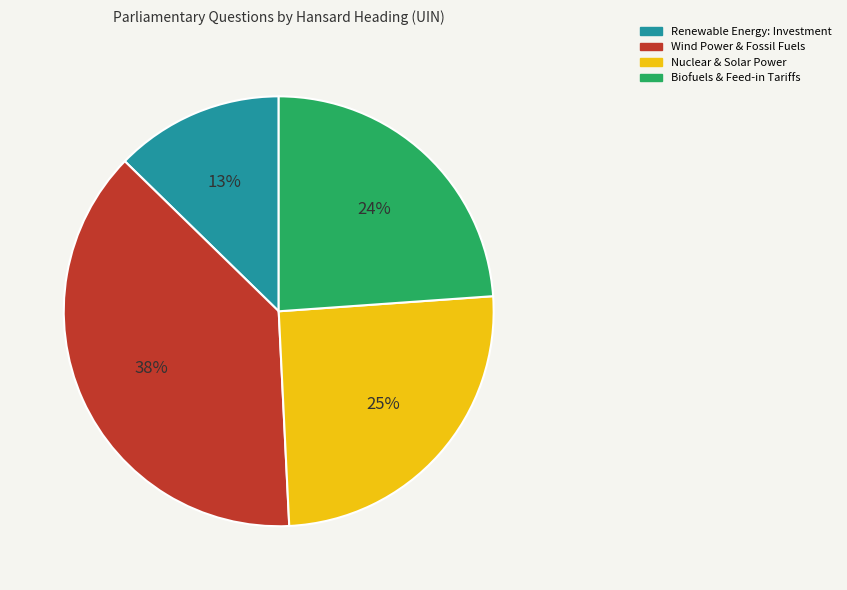

True or false: Renewable Energy: Investment accounts for 6% of the total.

False